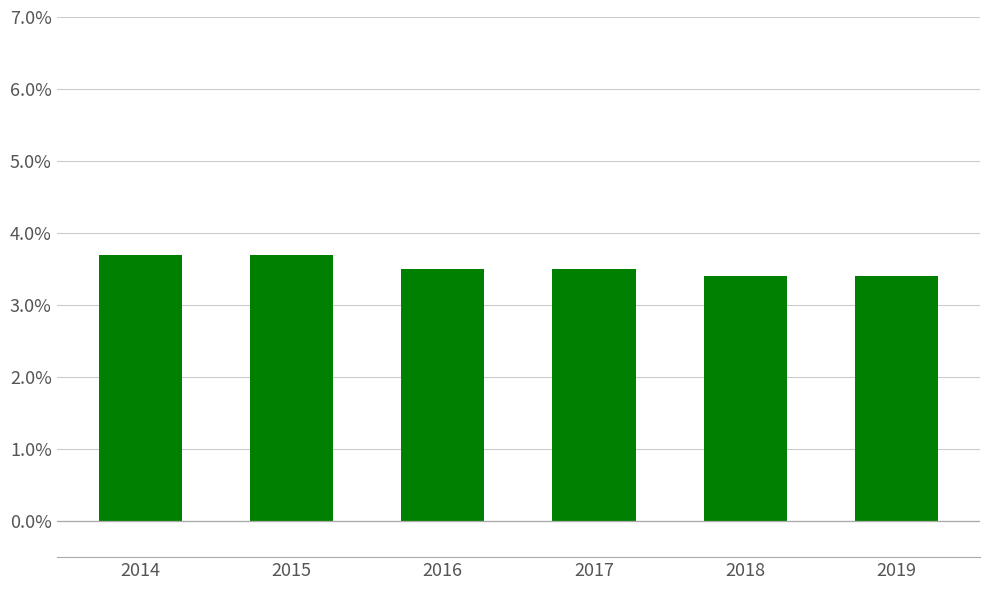

How many bars are there in total?

6